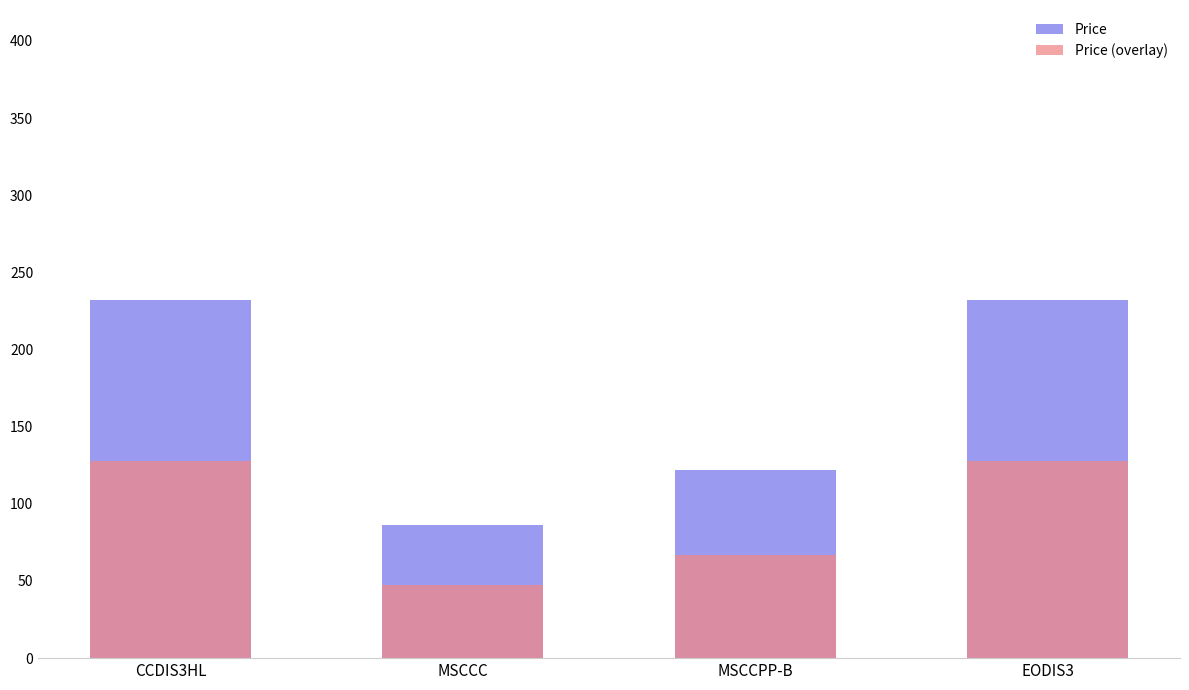

At which category is the sum across all series the highest?

CCDIS3HL